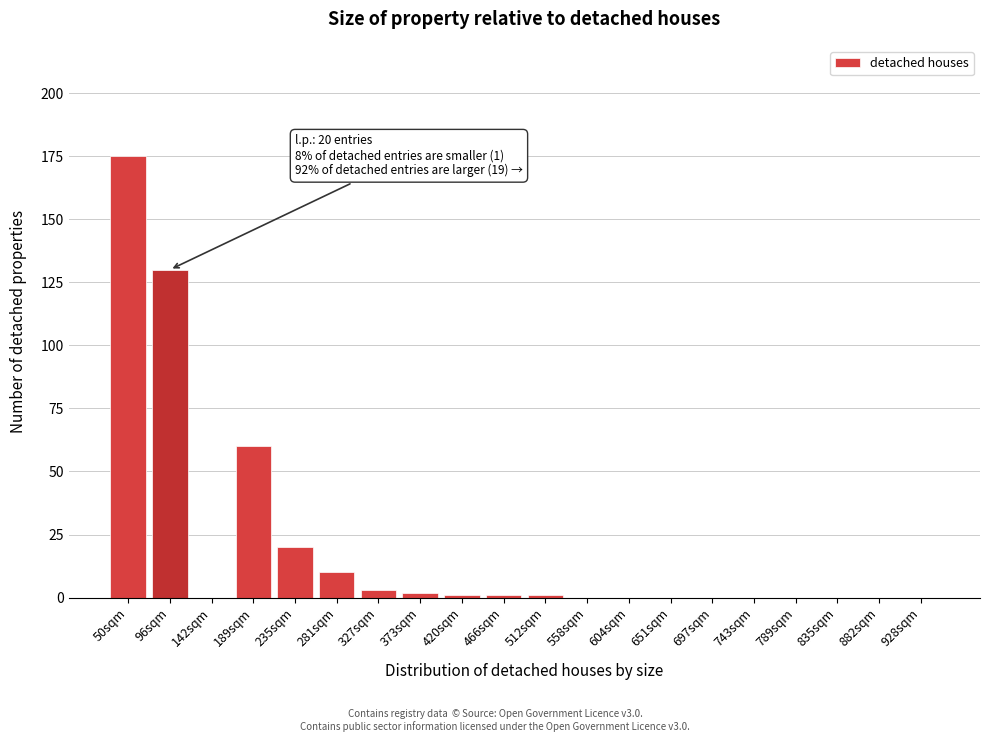

Reading left to right, transcribe all the data shown in this chart.

50sqm=175	96sqm=130	142sqm=0	189sqm=60	235sqm=20	281sqm=10	327sqm=3	373sqm=2	420sqm=1	466sqm=1	512sqm=1	558sqm=0	604sqm=0	651sqm=0	697sqm=0	743sqm=0	789sqm=0	835sqm=0	882sqm=0	928sqm=0